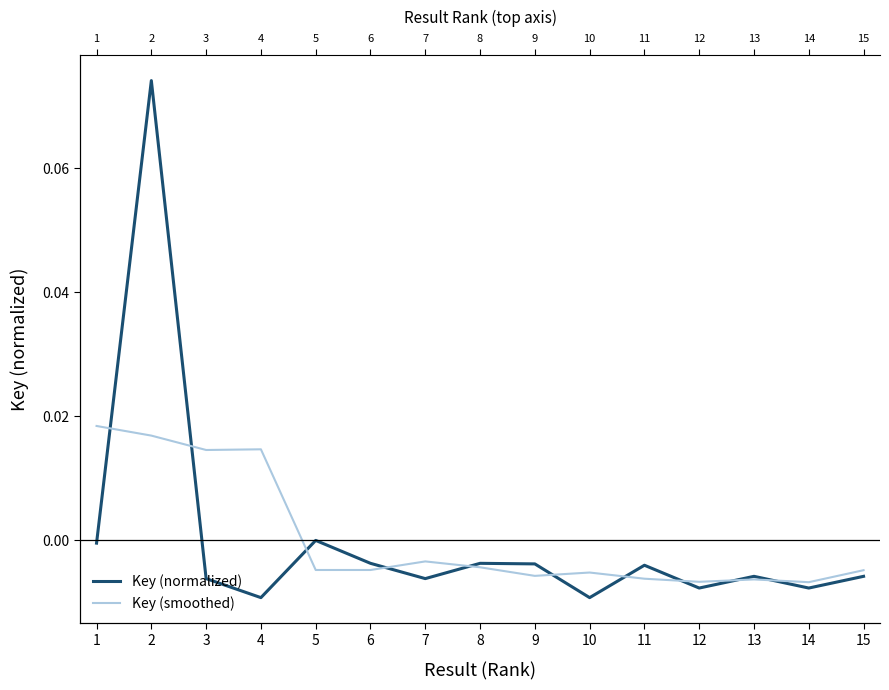

How many lines are shown in the chart?

2